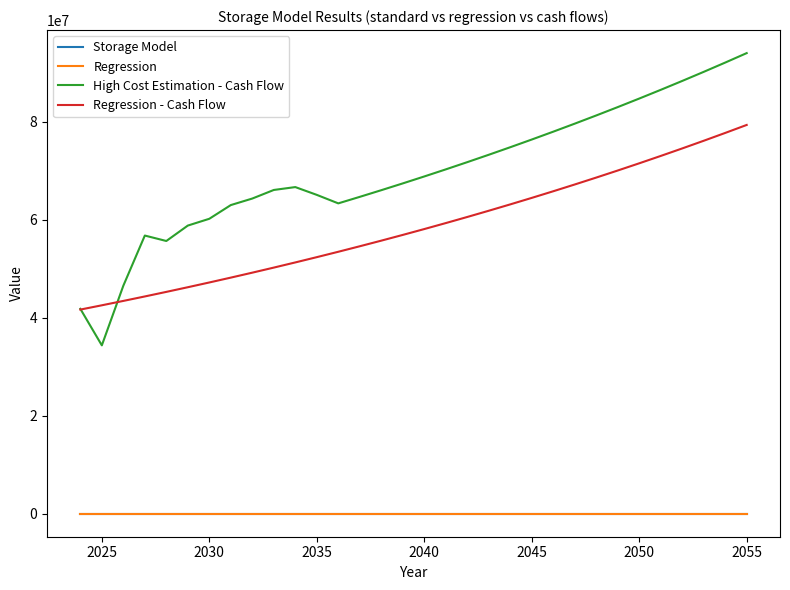

What is the lowest value of the Storage Model series?

0.6